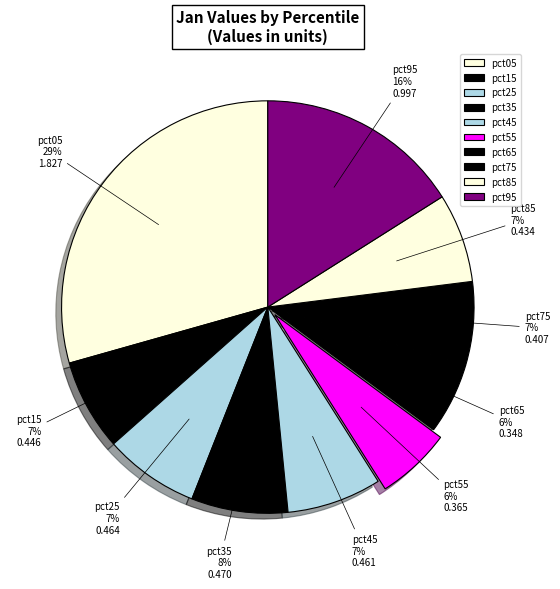

To the nearest percent, what is the difference between the pct75 and pct35 slice percentages?

1%